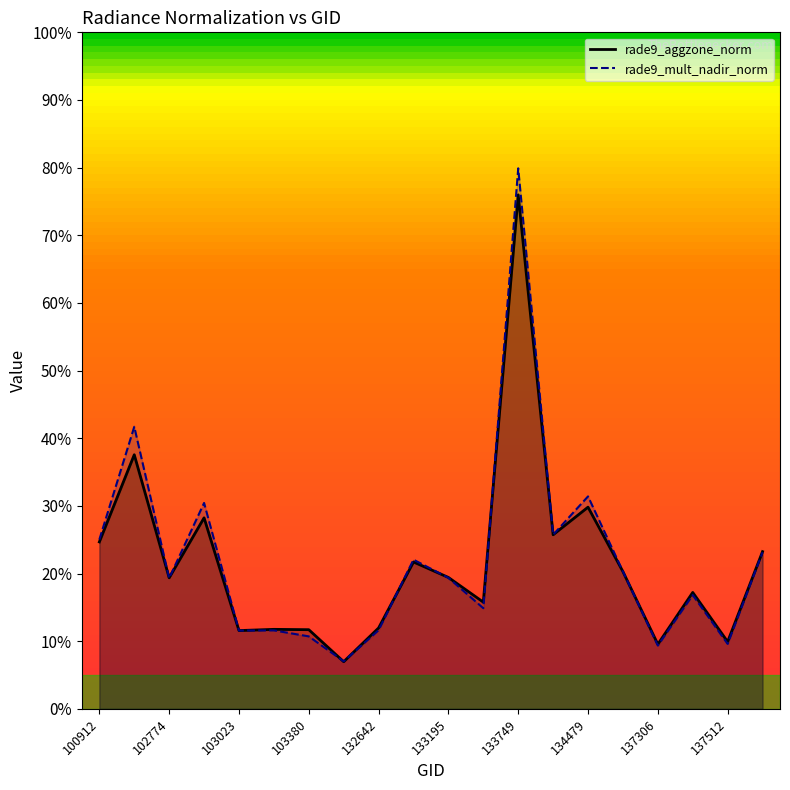

List the labels in order of rade9_aggzone_norm value, largest first.

133749, 102535, 134479, 102783, 133933, 100912, 137701, 133015, 134492, 133195, 102774, 137498, 133558, 132642, 103261, 103380, 103023, 137512, 137306, 103979